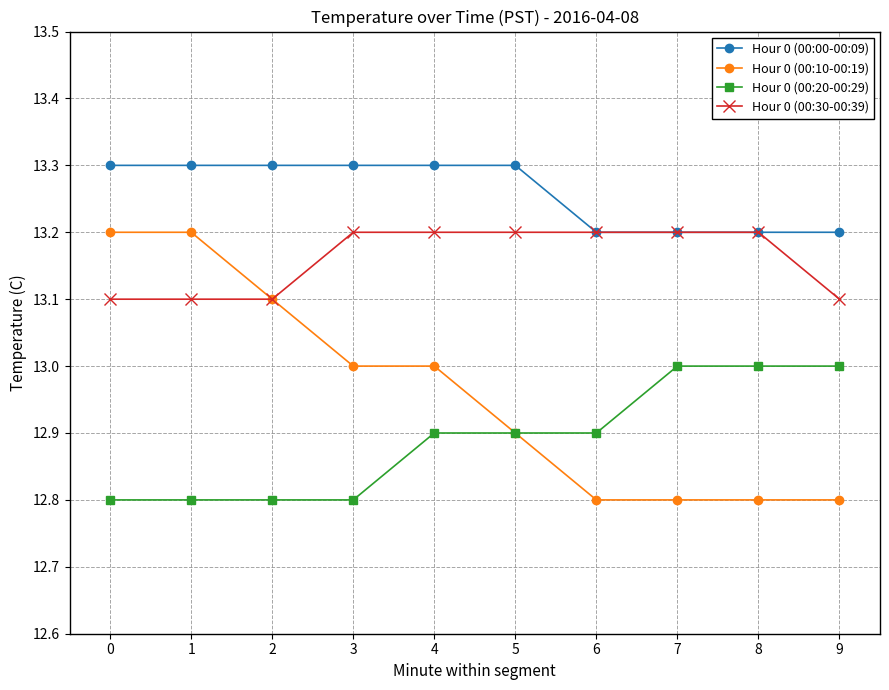

List the series in order of their overall mean, highest first.

Hour 0 (00:00-00:09), Hour 0 (00:30-00:39), Hour 0 (00:10-00:19), Hour 0 (00:20-00:29)